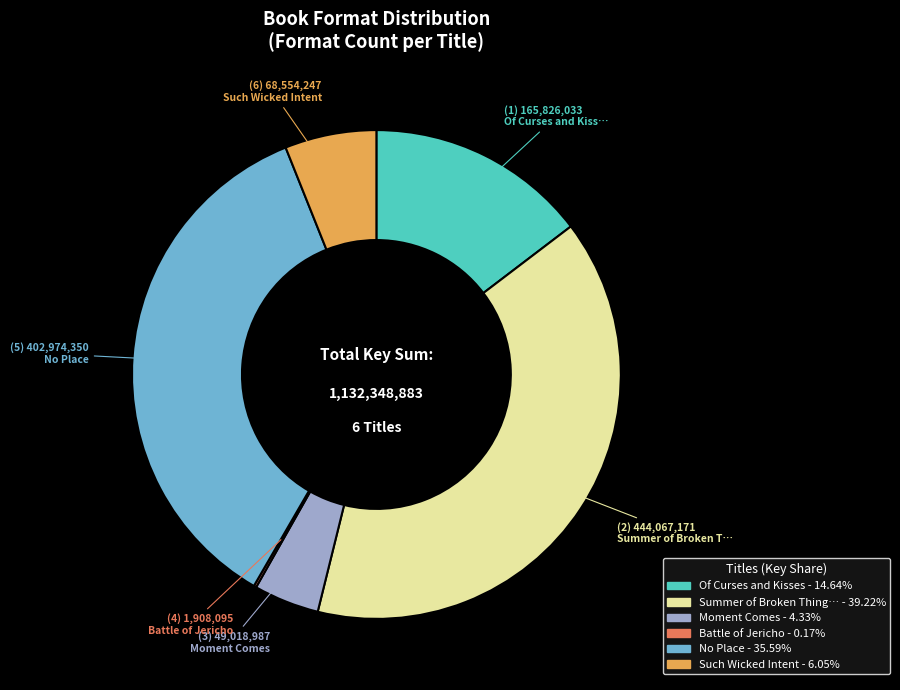

Does any single category account for the majority?

No